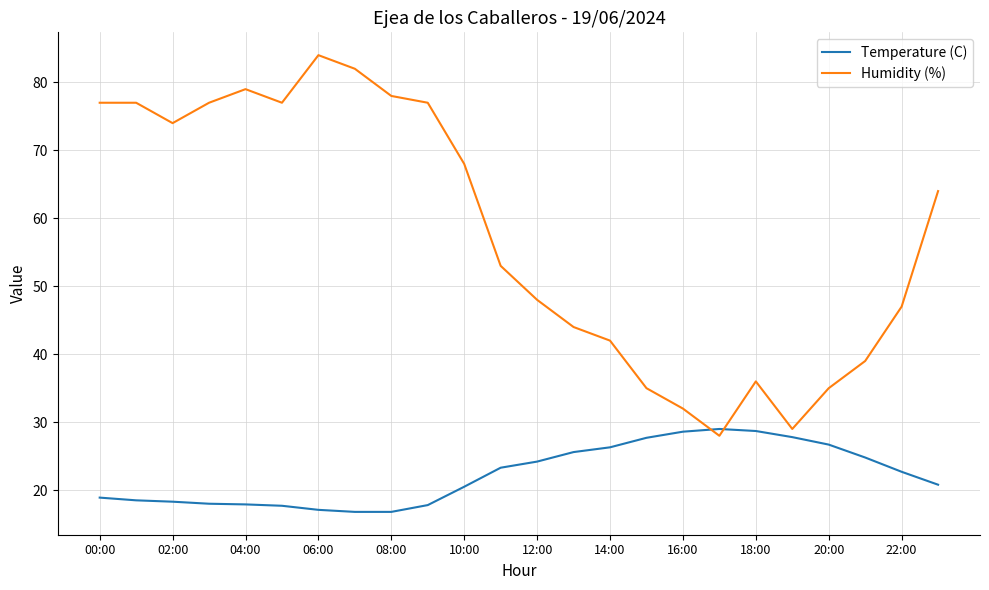

Which series has the largest range (max minus min)?

Humidity (%)